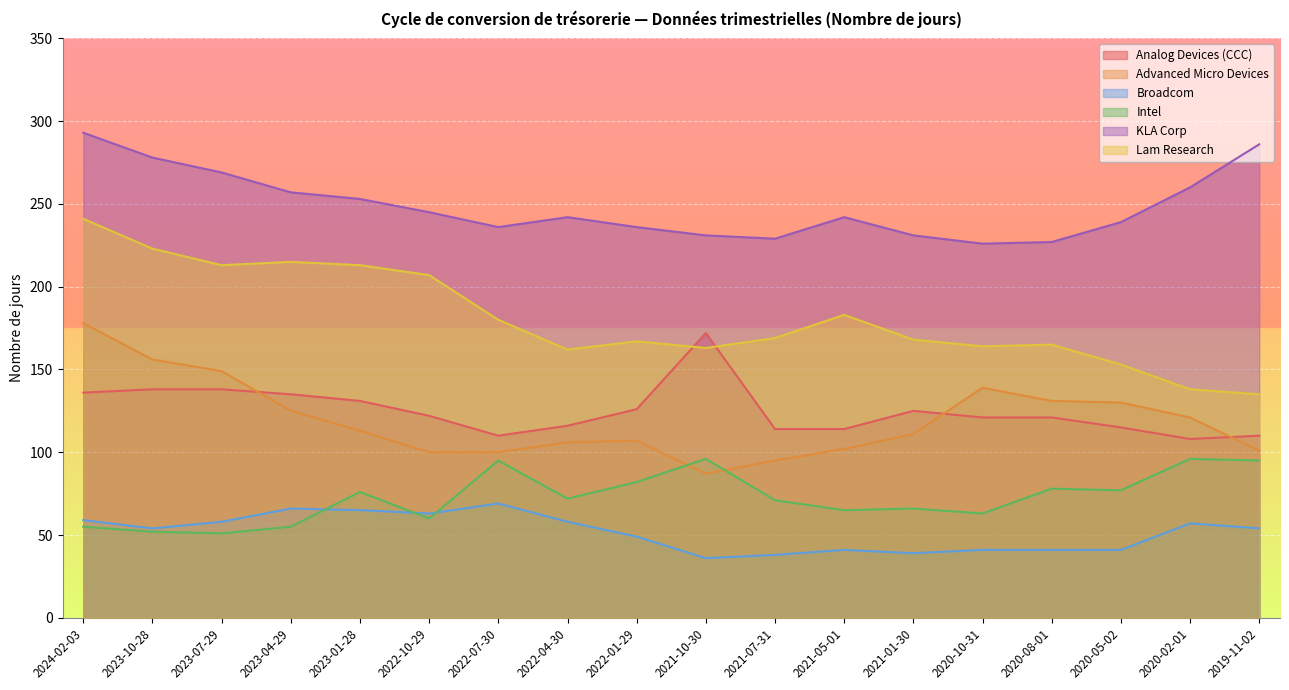

True or false: Lam Research and Advanced Micro Devices cross at least once.

False